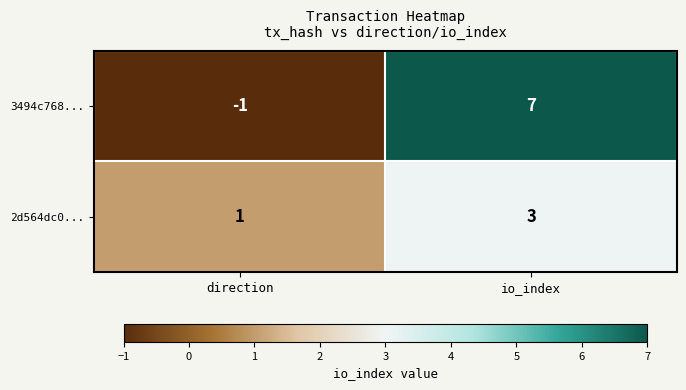

Is it true that 3494c768... equals -1 at direction?

True